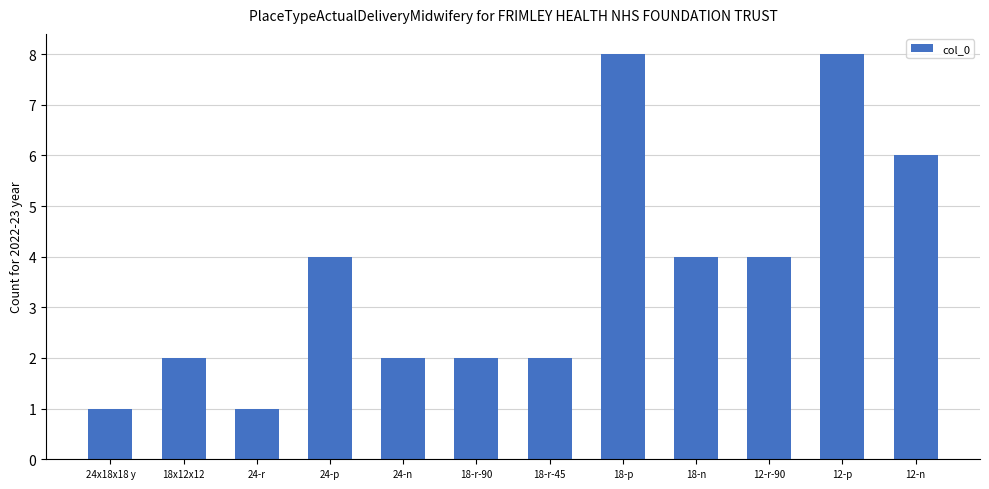

What is the label of the 12th bar from the left?

12-n